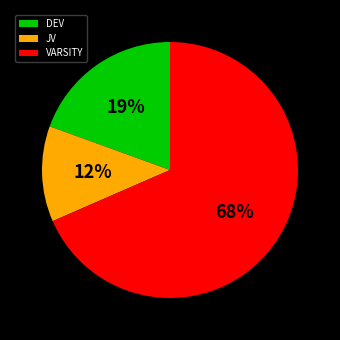

To the nearest percent, what is the difference between the JV and DEV slice percentages?

7%